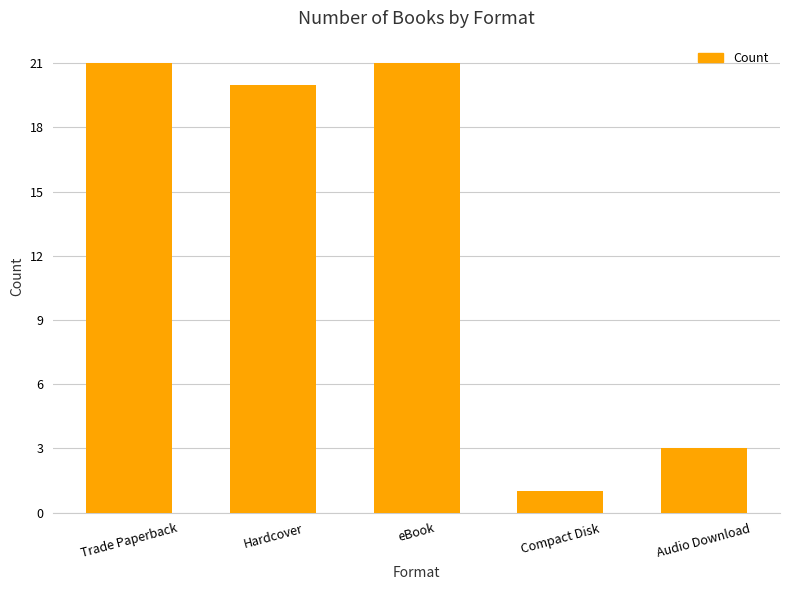

What is the sum of all values?

66